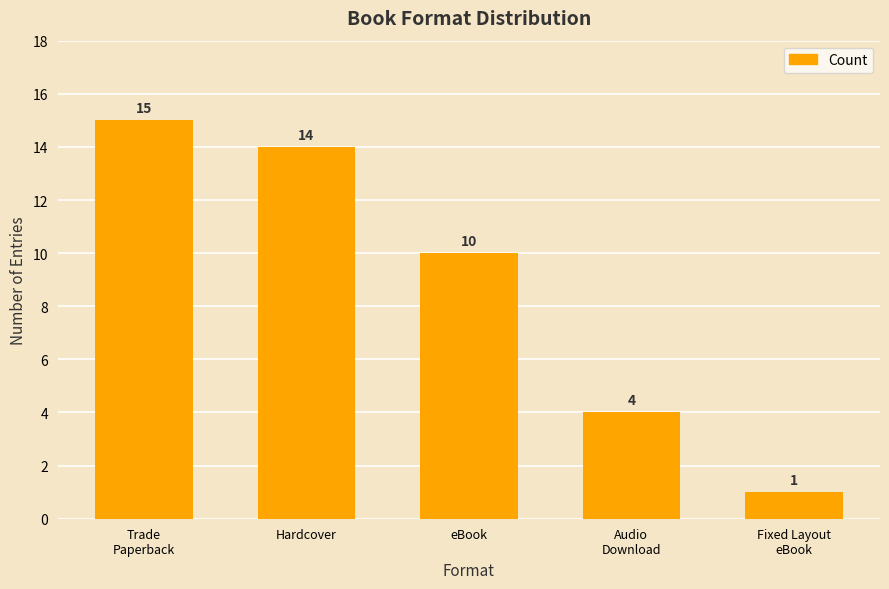

How many series are shown in this chart?

1